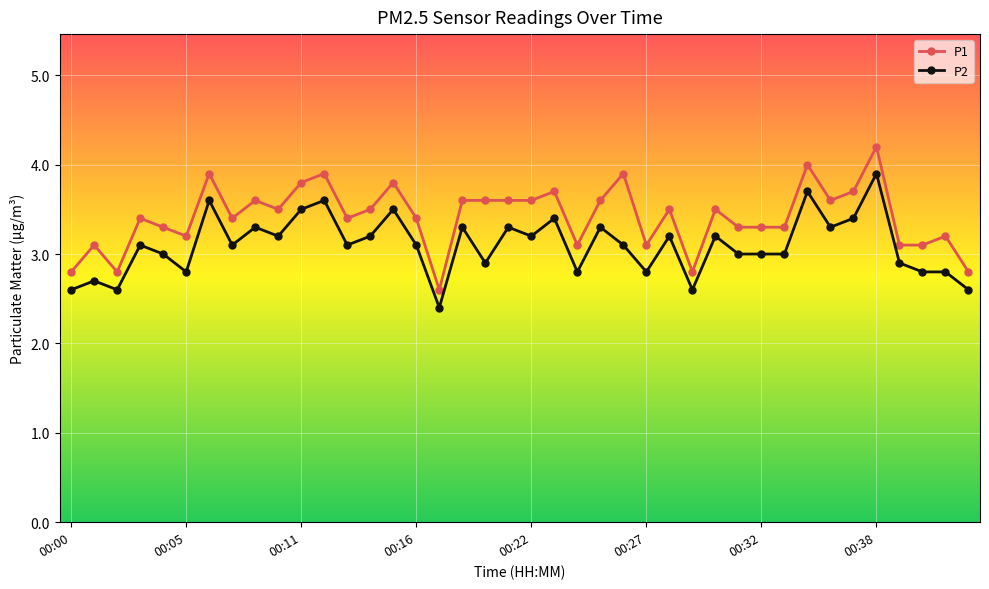

List the series in order of their peak value, highest first.

P1, P2